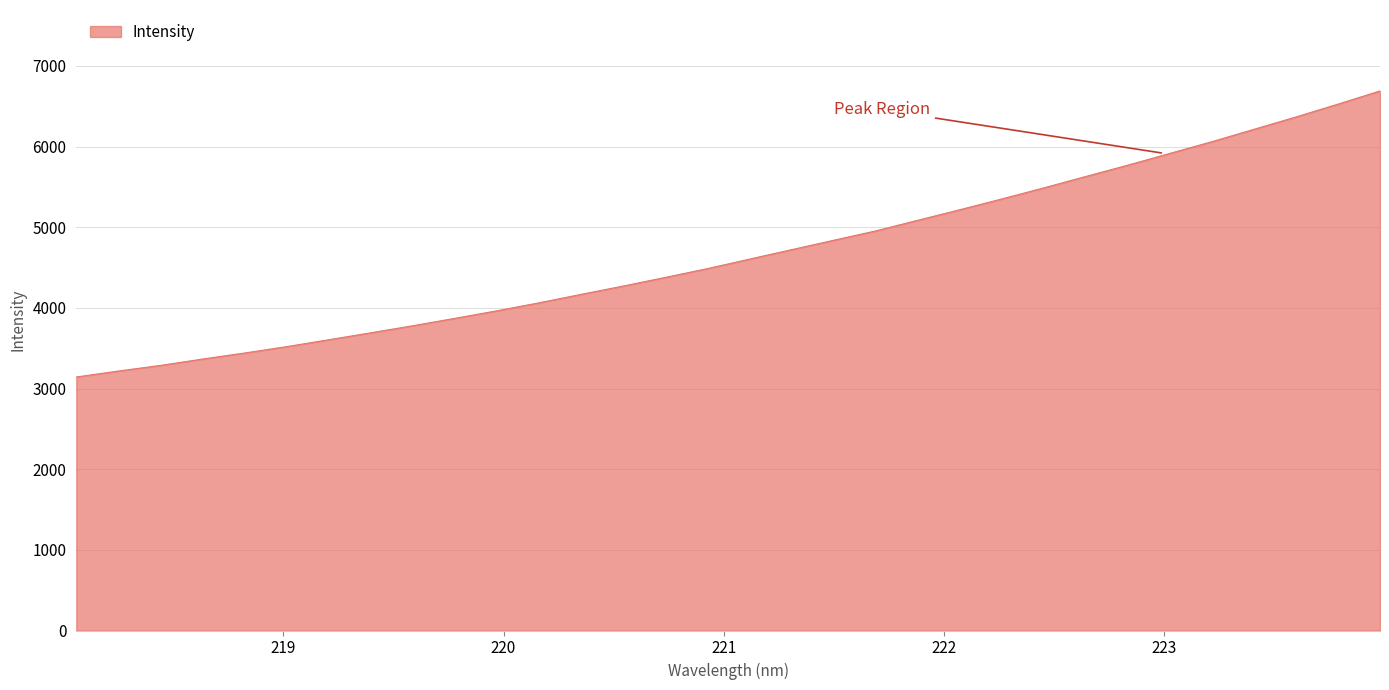

What is the difference between the maximum and minimum values?

3546.8